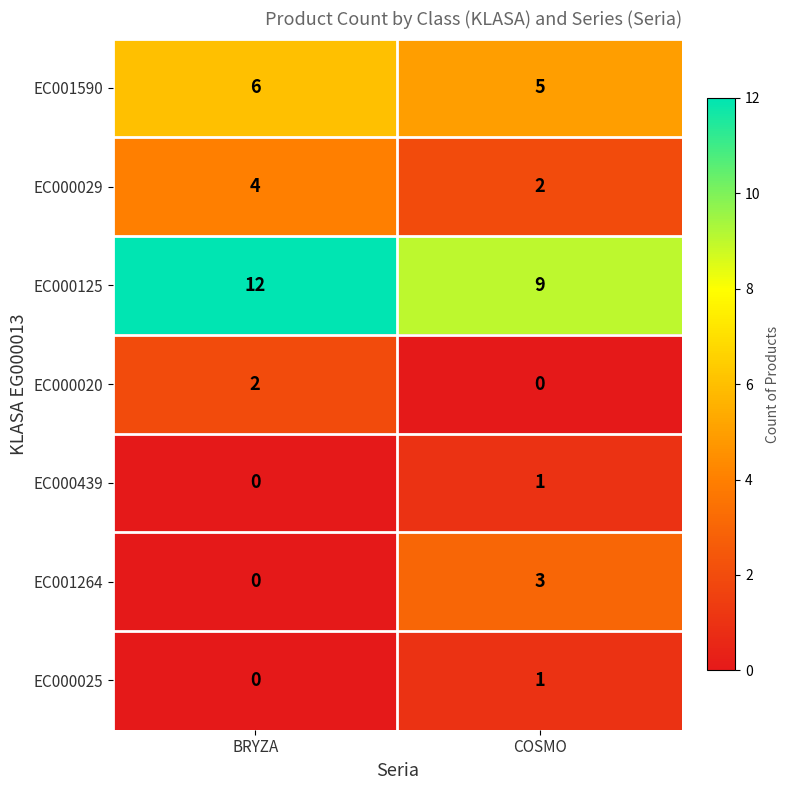

Which series has the largest total across all categories?

EC000125